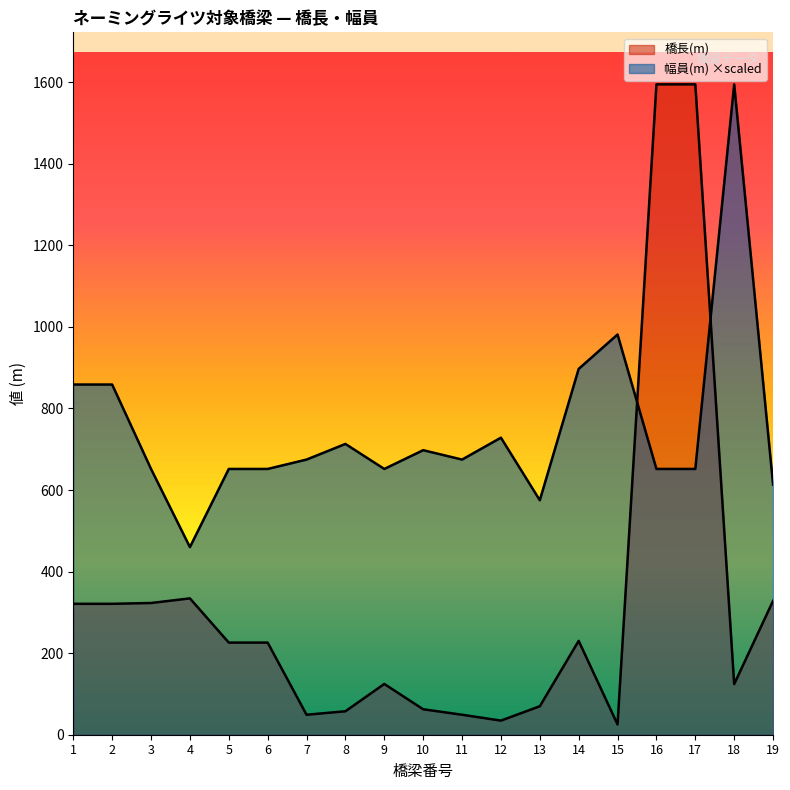

At which label does 橋長(m) first exceed 225?

1